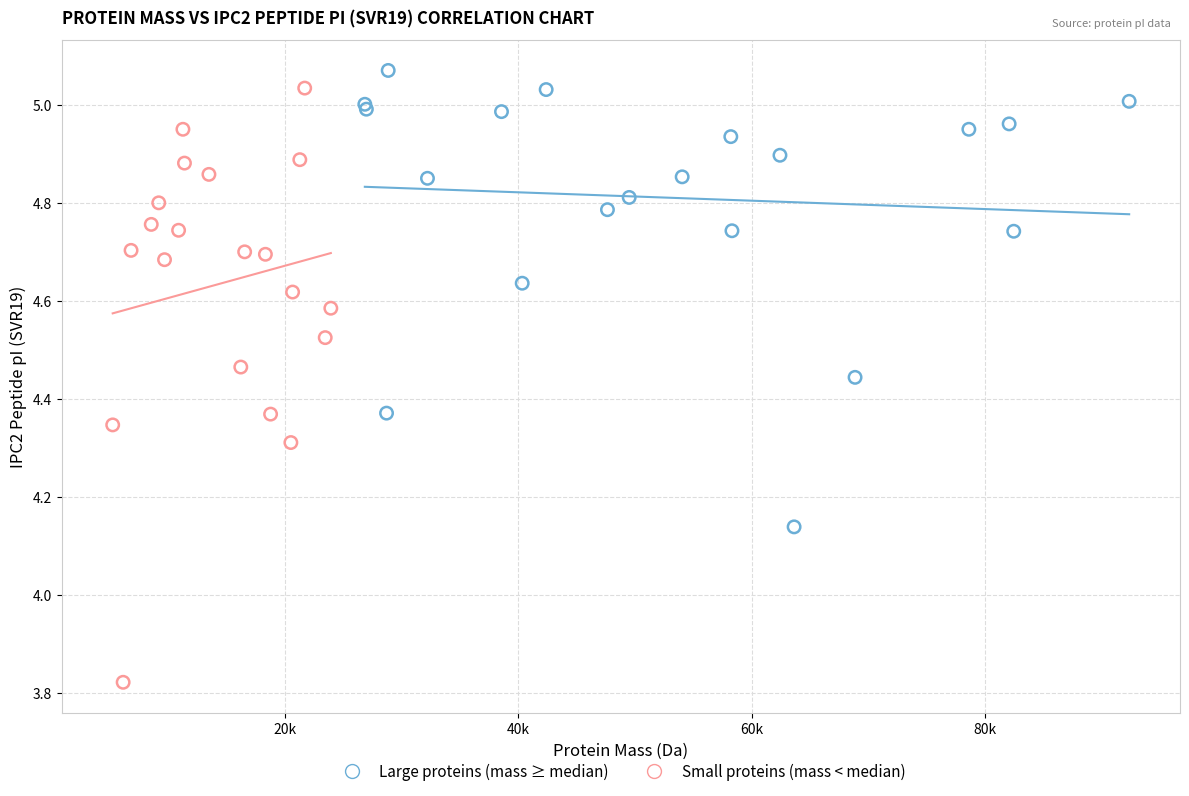

Which series has the largest Y range (max minus min)?

Small proteins (mass < median)